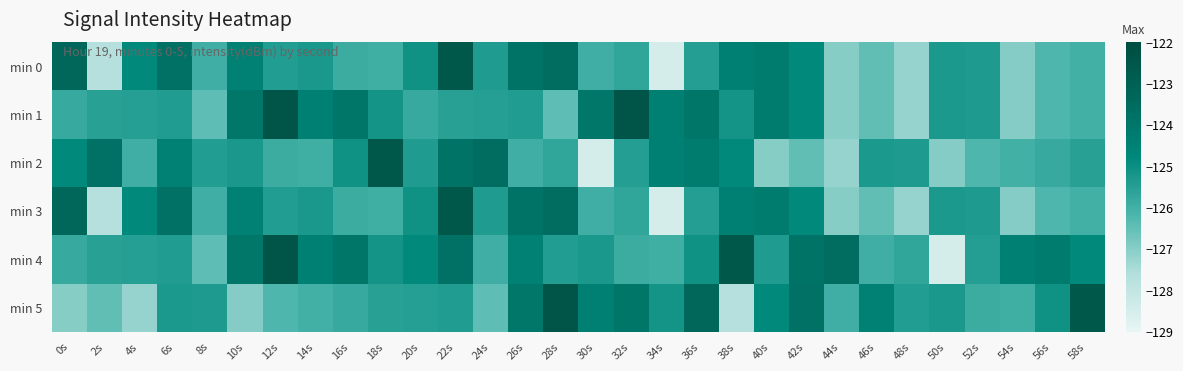

Count the number of categories in the chart.

30